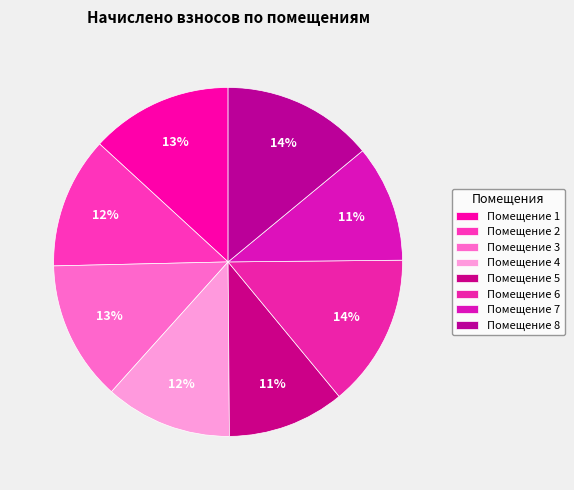

How many segments does this pie chart have?

8